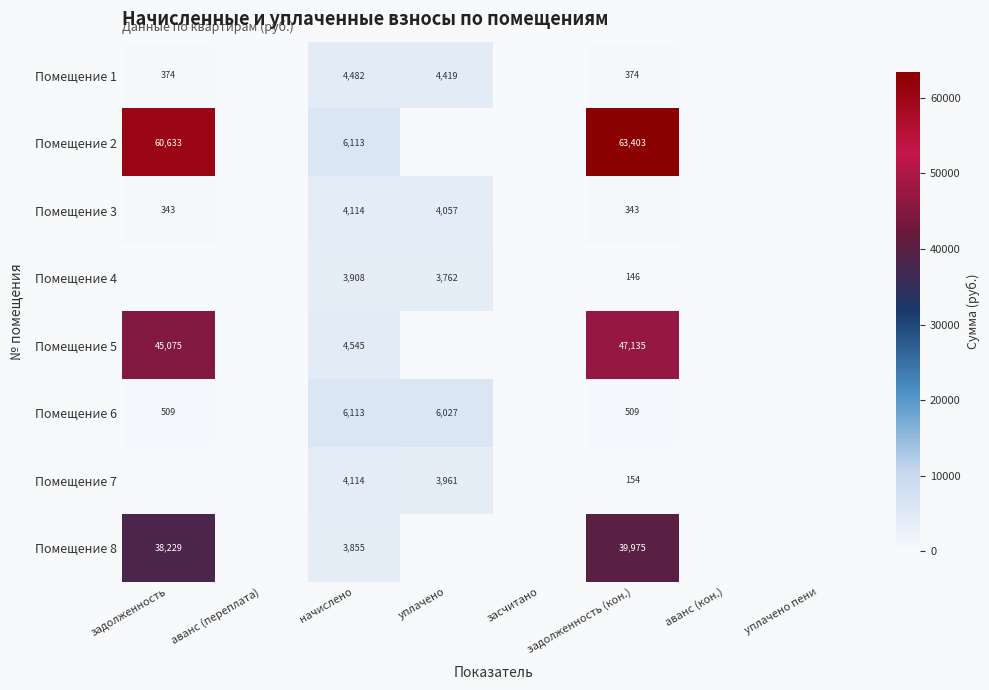

How many series are shown in this chart?

8